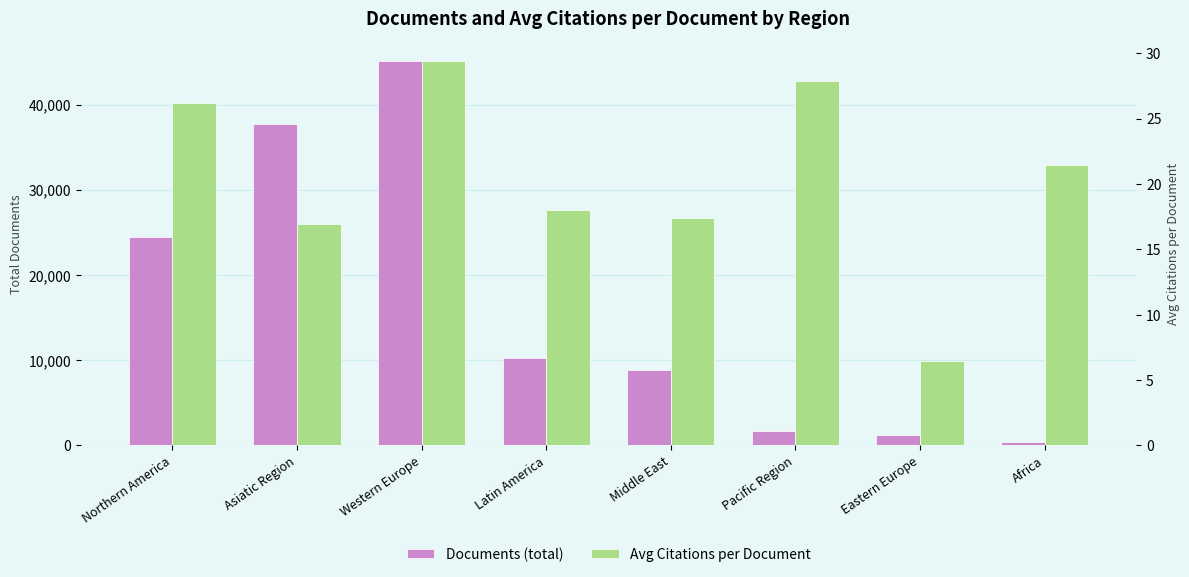

What is the maximum value shown in the chart?

45173.0